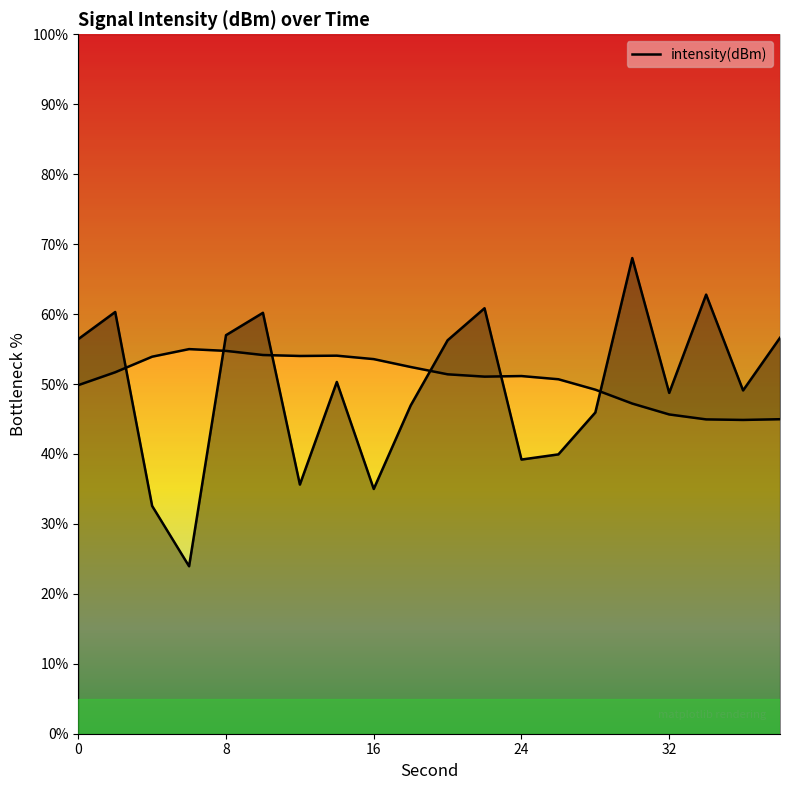

What is the value of the 7th point from the left?

35.6